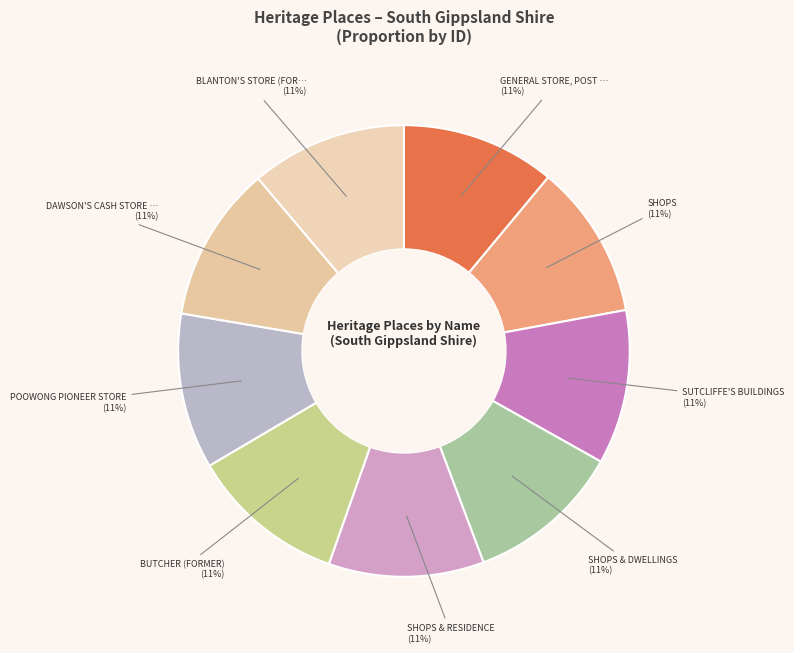

Which slice is the smallest?

GENERAL STORE, POST OFFICE & BAKERY